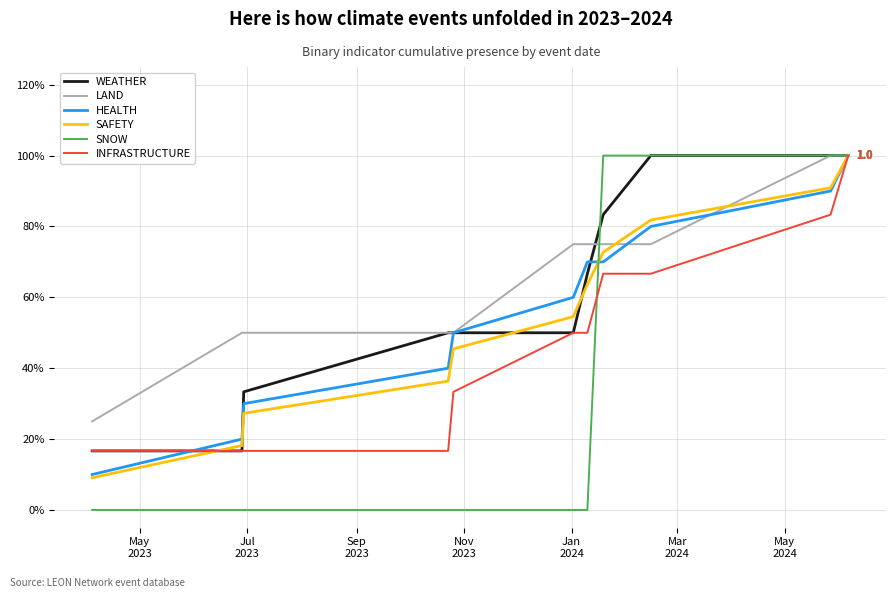

What are all the series names shown in the legend?

WEATHER, LAND, HEALTH, SAFETY, SNOW, INFRASTRUCTURE